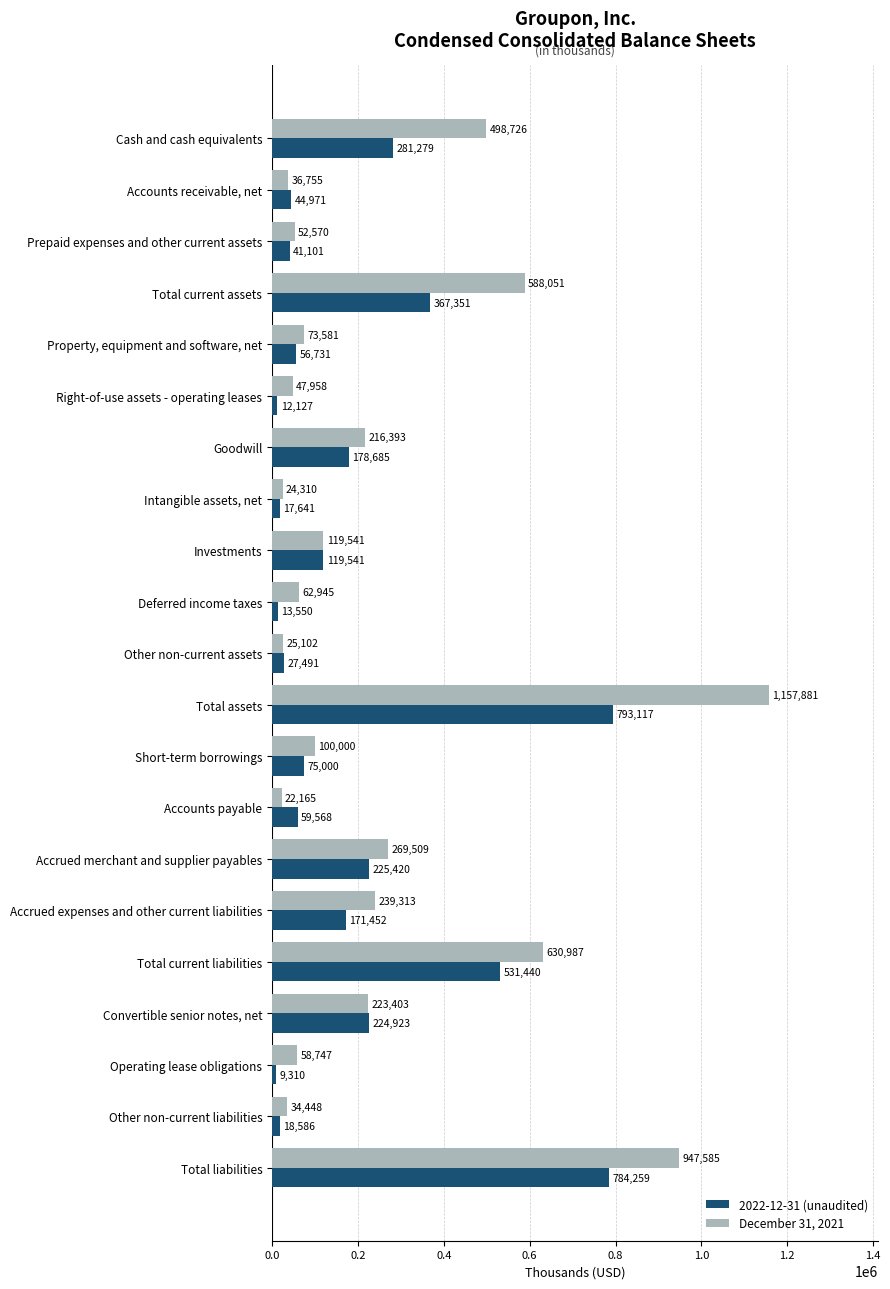

Which series has the widest spread of values?

December 31, 2021